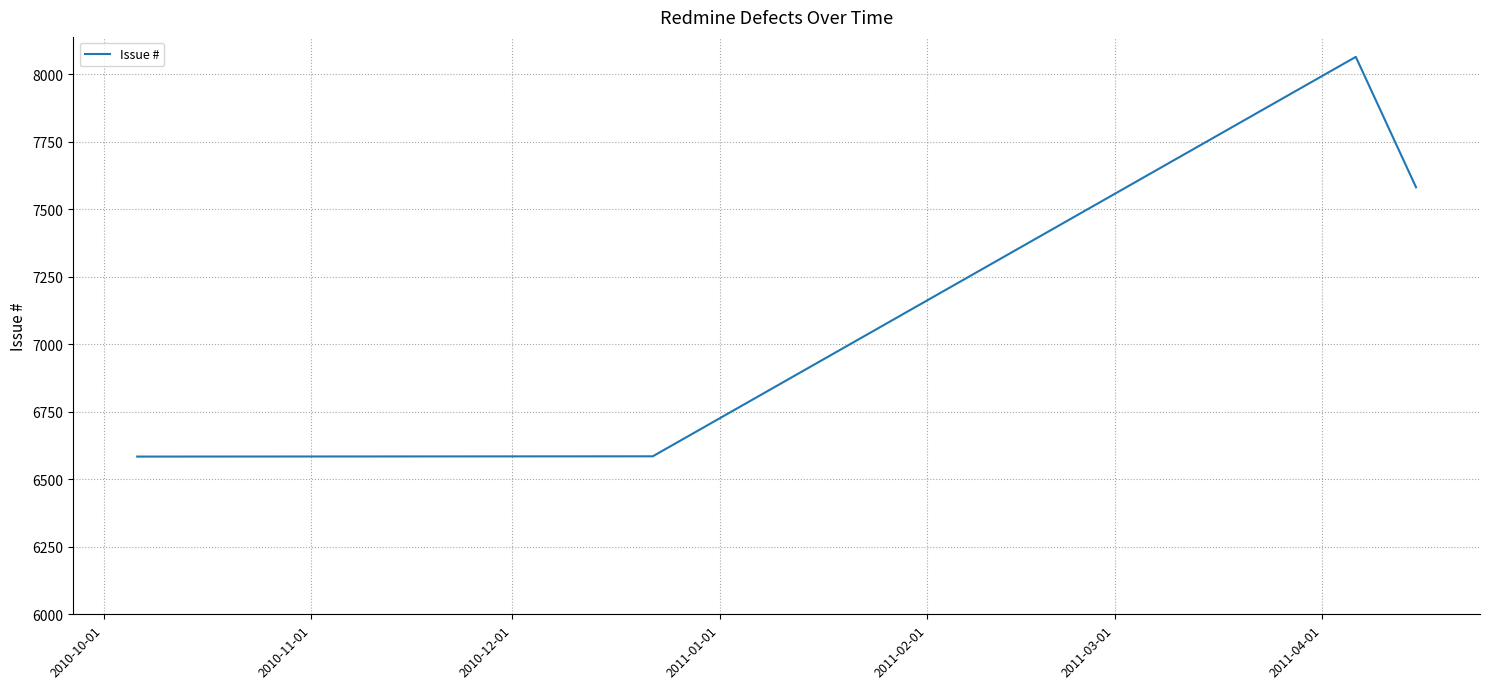

How many interior local peaks (higher than both neighbors) does the data have?

1